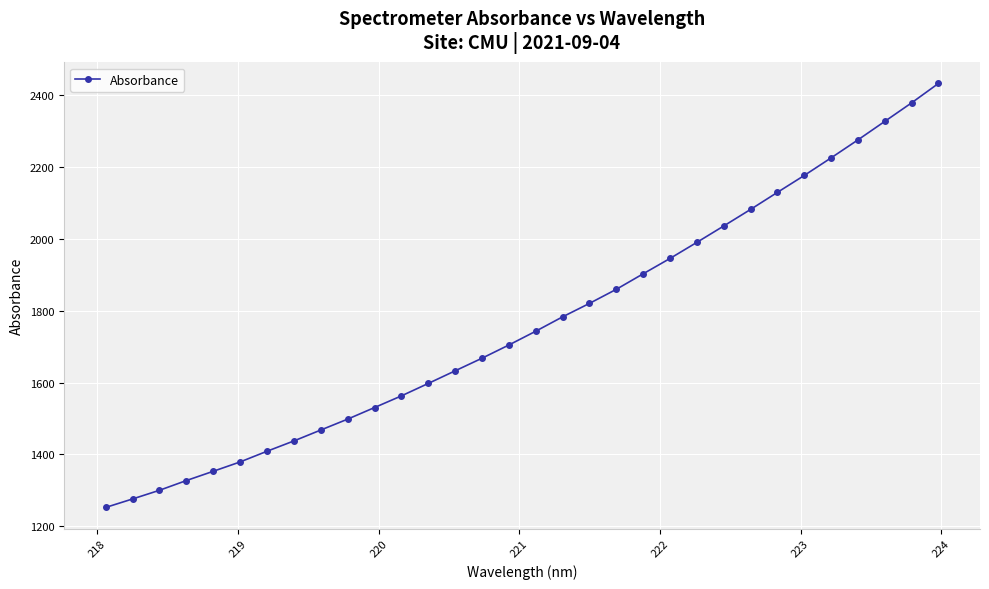

What is the minimum value shown in the chart?

1252.4